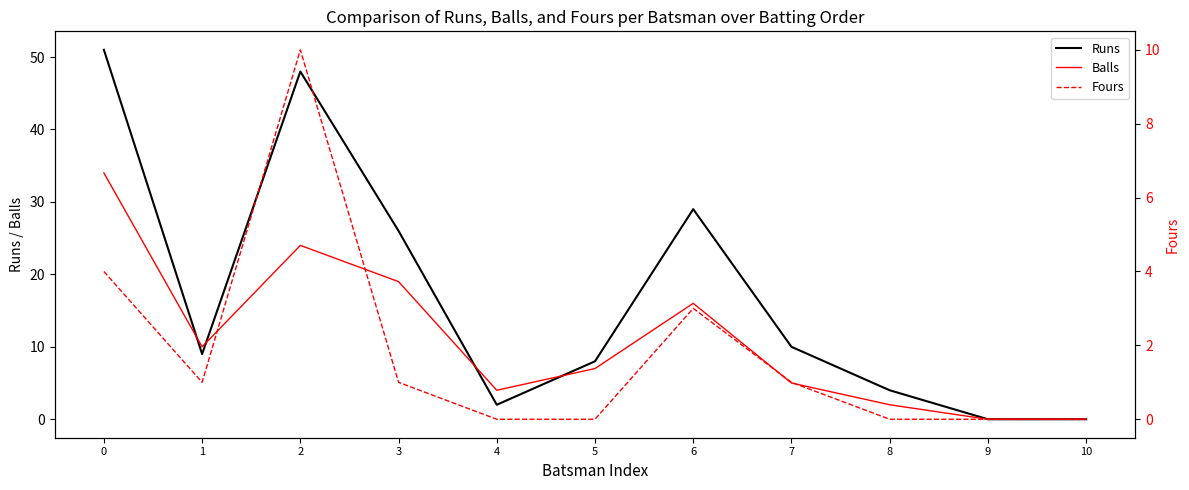

Is it true that Fours equals -4 at 5?

False